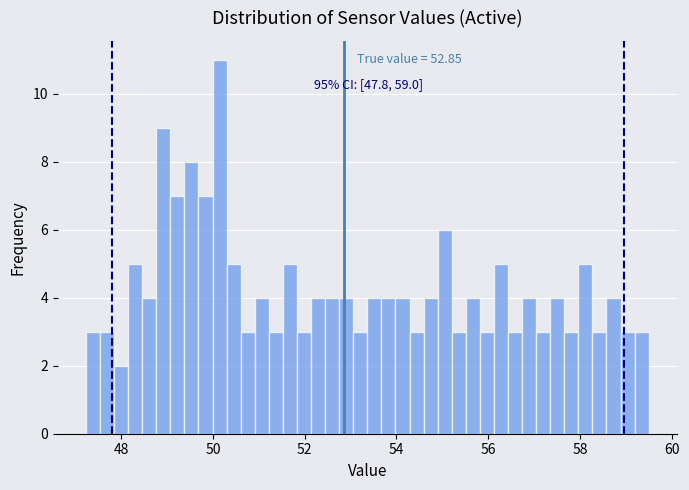

Around what value on the x-axis is the tallest bar? Give the approximate position of its centre, as read against the axis.

50.2